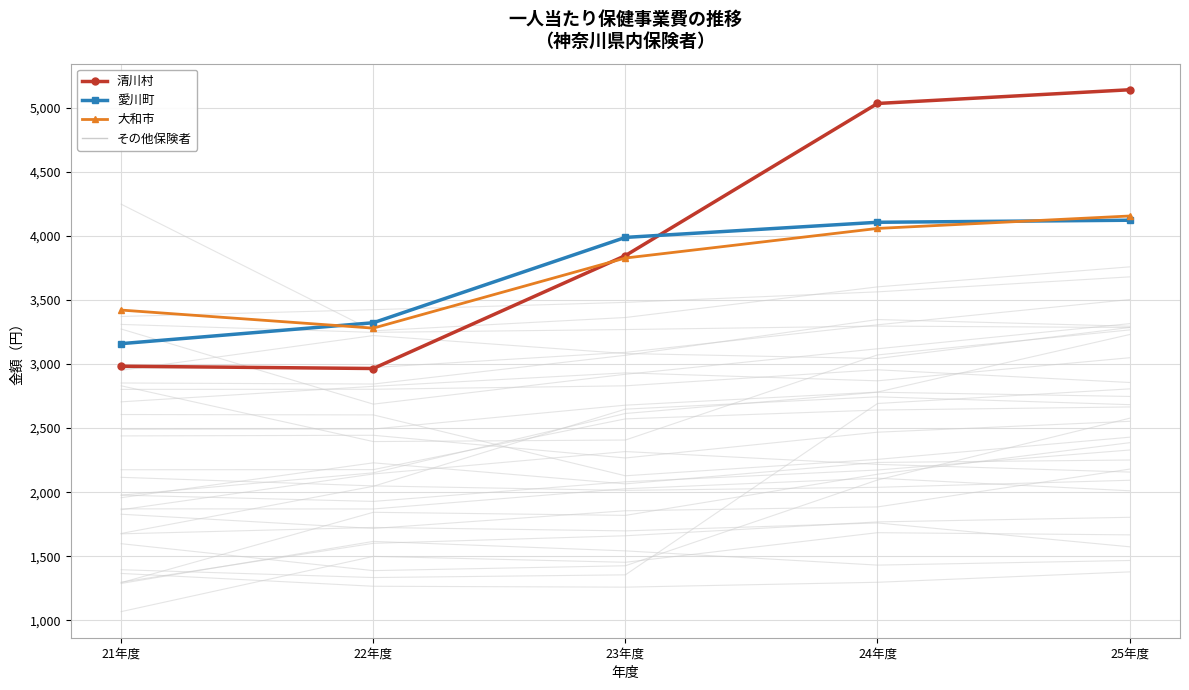

At which category is the sum across all series the highest?

25年度